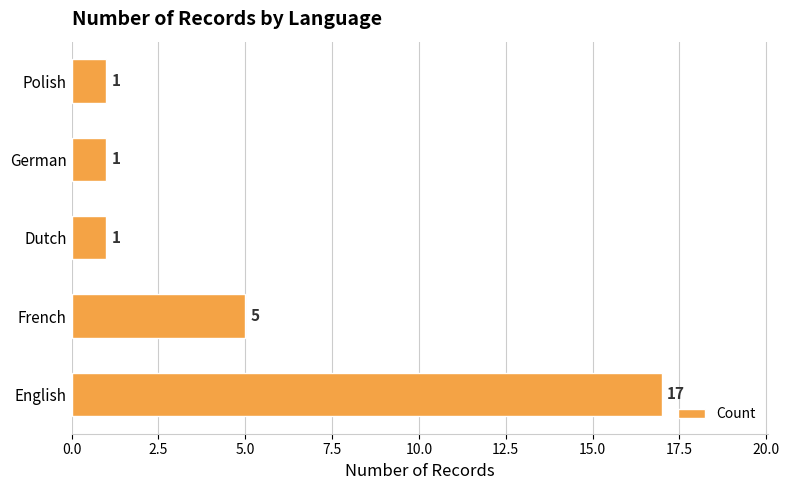

Between French and German, which is larger?

French